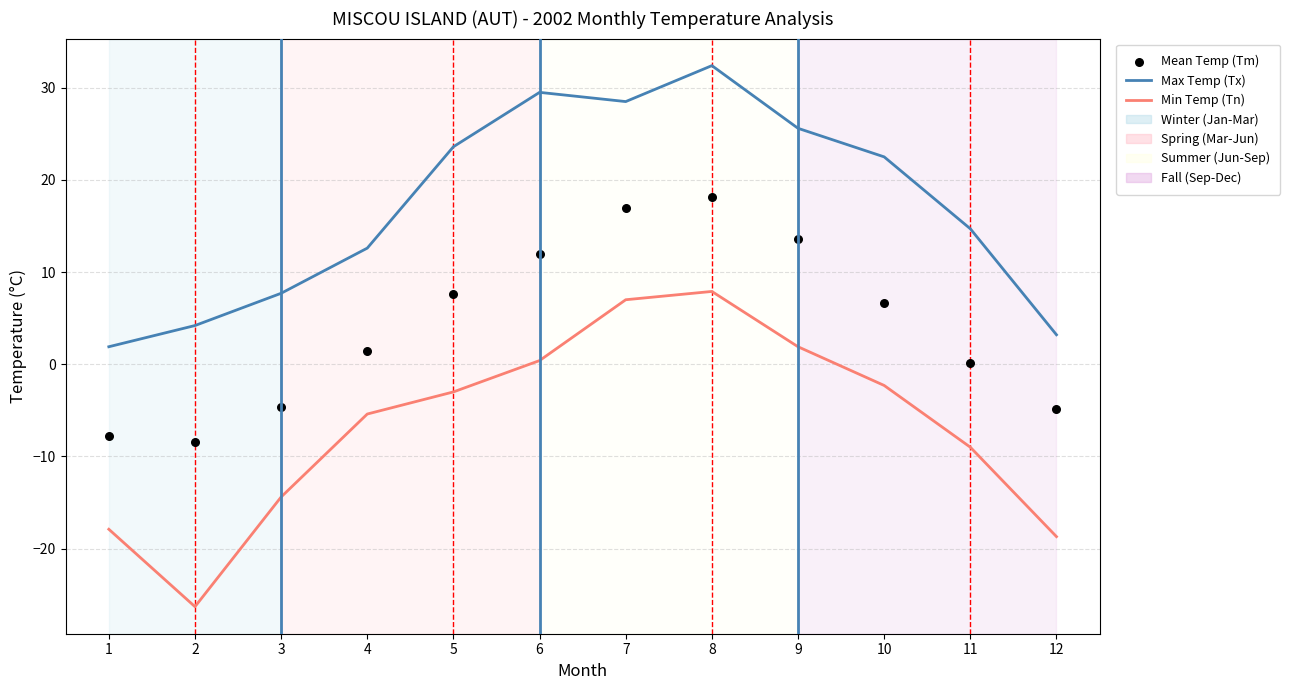

Which series has the widest spread of Y values?

Min Temp (Tn)